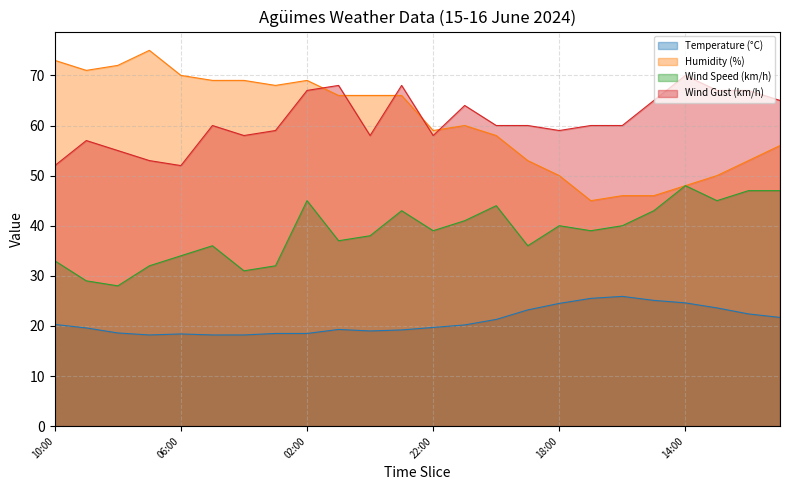

Where is the first local maximum for Wind Gust (km/h)?

09:00